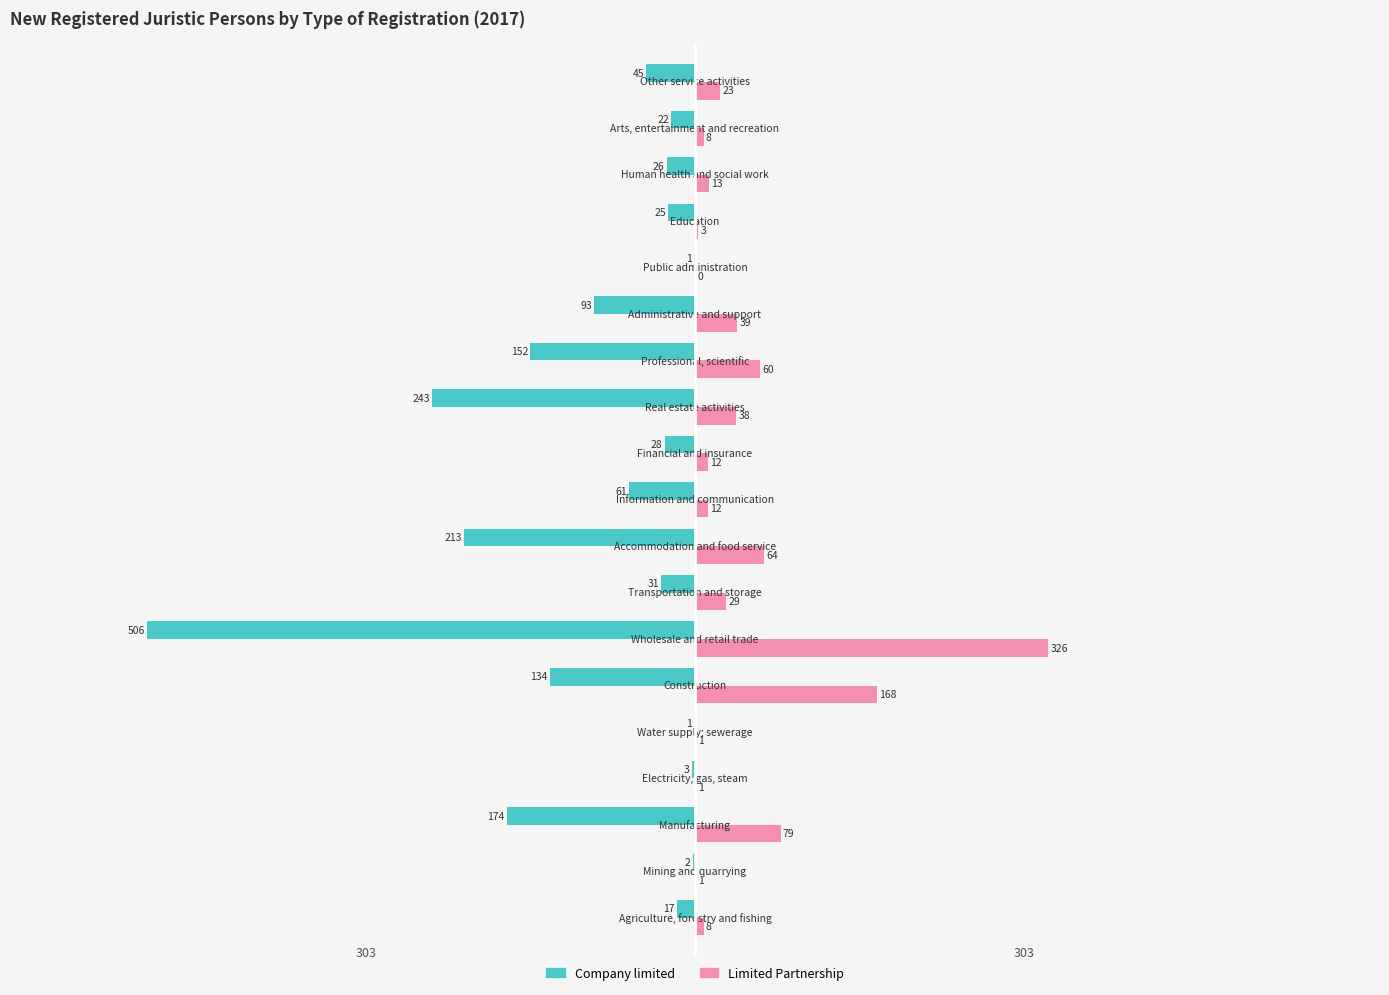

Which series has the largest total across all categories?

Limited Partnership